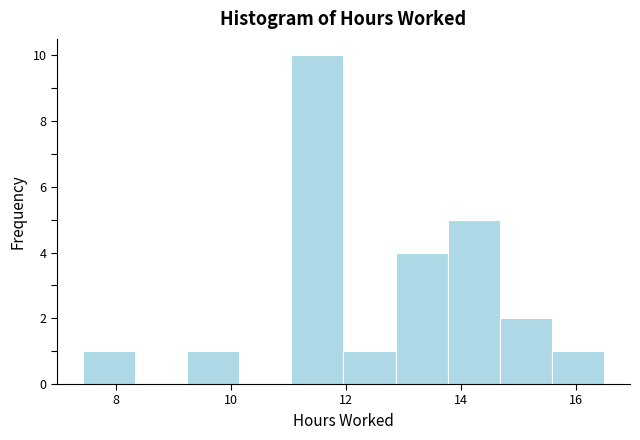

Reading left to right, transcribe this chart: for each bar, give the range it covers on the x-axis and its height. Neither the bar edges nor the heights are printed on the chart, so give them approximately, as read against the axes.

7.4 to 8.4: 1
8.4 to 9.2: 0
9.2 to 10.2: 1
10.2 to 11.0: 0
11.0 to 12.0: 10
12.0 to 12.8: 1
12.8 to 13.8: 4
13.8 to 14.6: 5
14.6 to 15.6: 2
15.6 to 16.4: 1